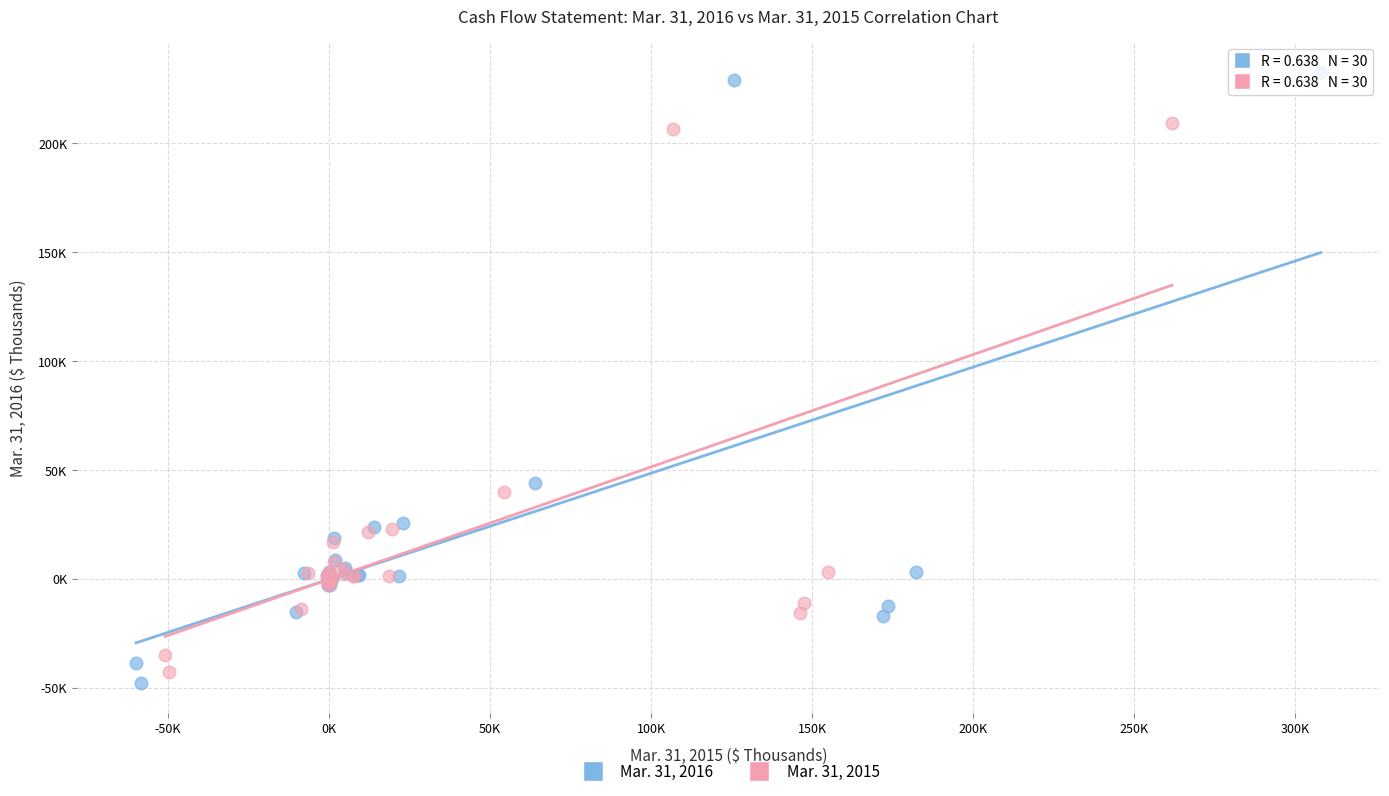

Which series contains the lowest Y value?

Mar. 31, 2016